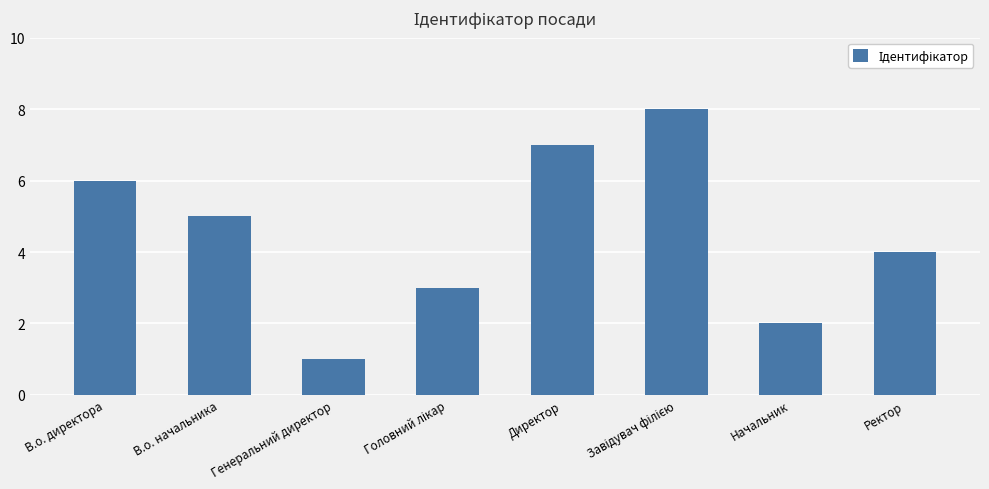

How many data points are less than 5?

4